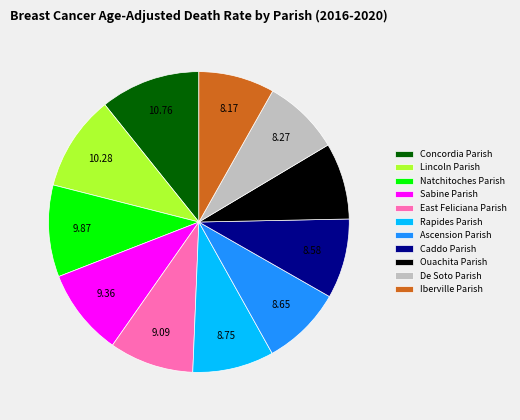

Combined, do Ascension Parish and Sabine Parish account for over 50%?

No